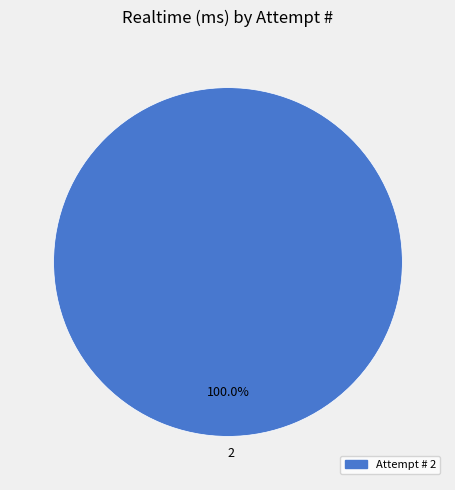

How many slices are in this pie chart?

1